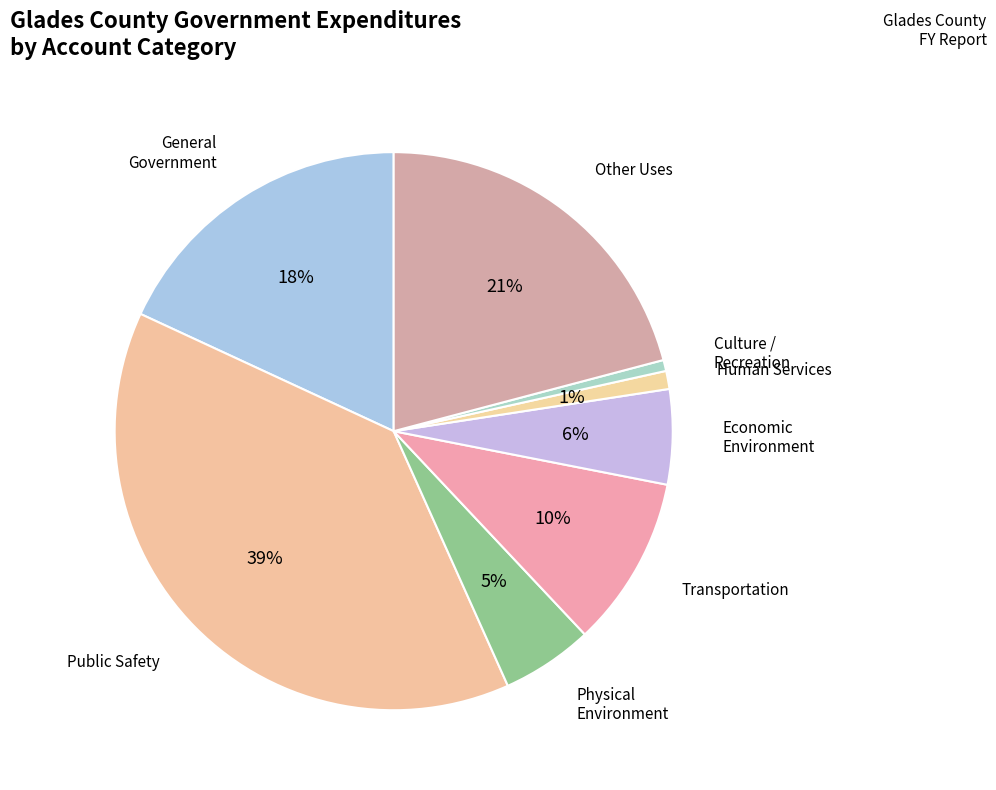

How many segments does this pie chart have?

8